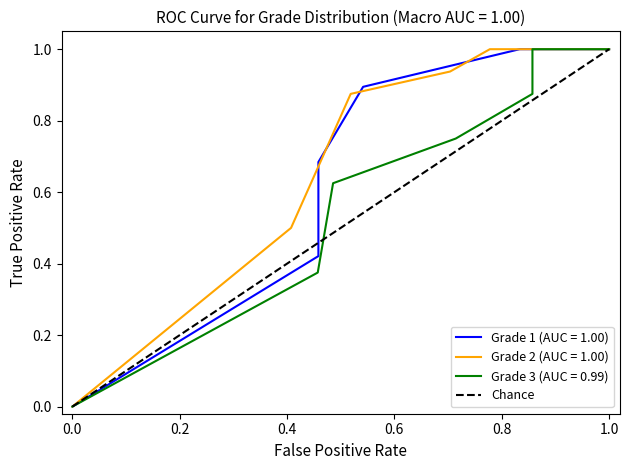

How many values are below 1?

1